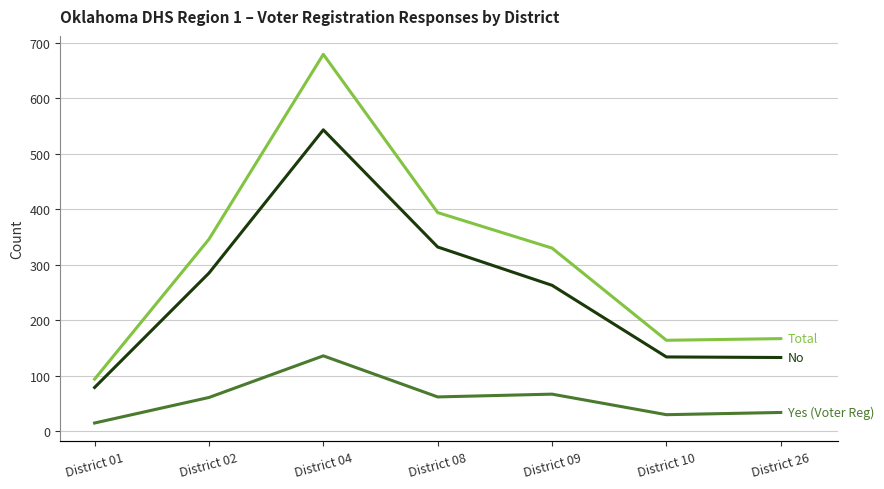

Which category has the lowest value in the Total series?

District 01